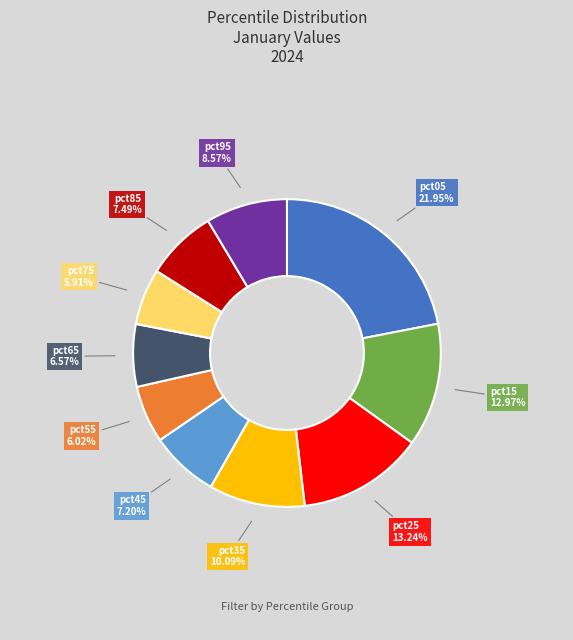

Is there any slice that represents more than half of the pie?

No